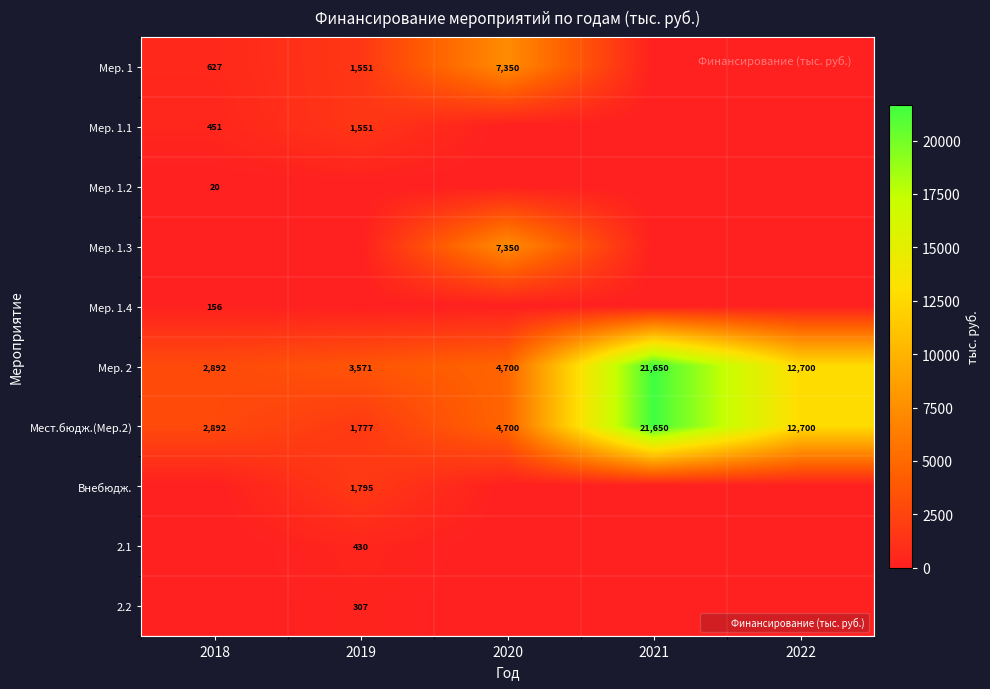

True or false: Мер. 1.2 has a value of 5 at 2018.

False